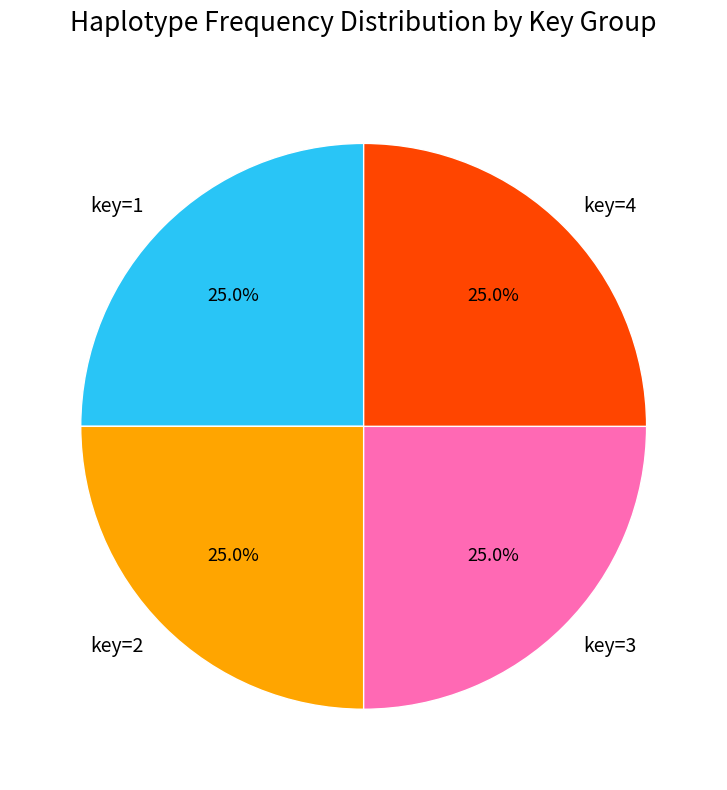

Is there any slice that represents more than half of the pie?

No